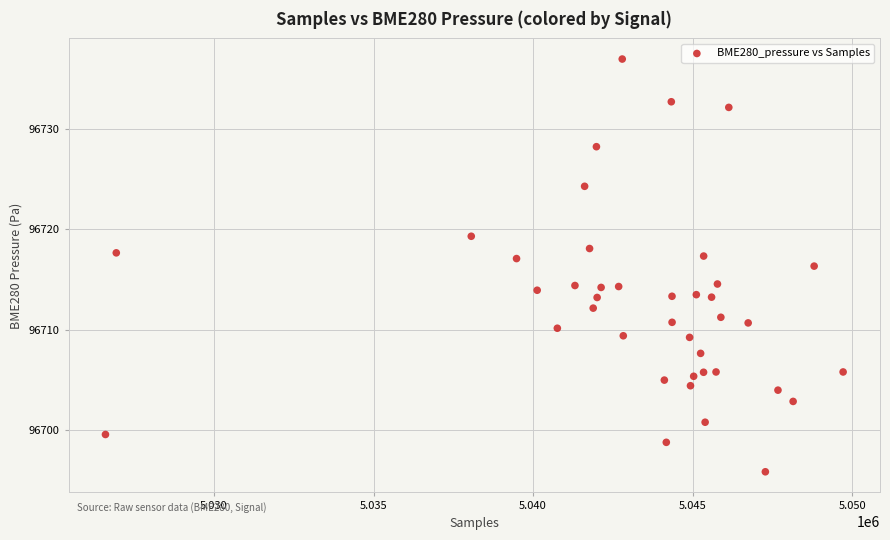

What is the range of X values (max minus min)?

23120.0